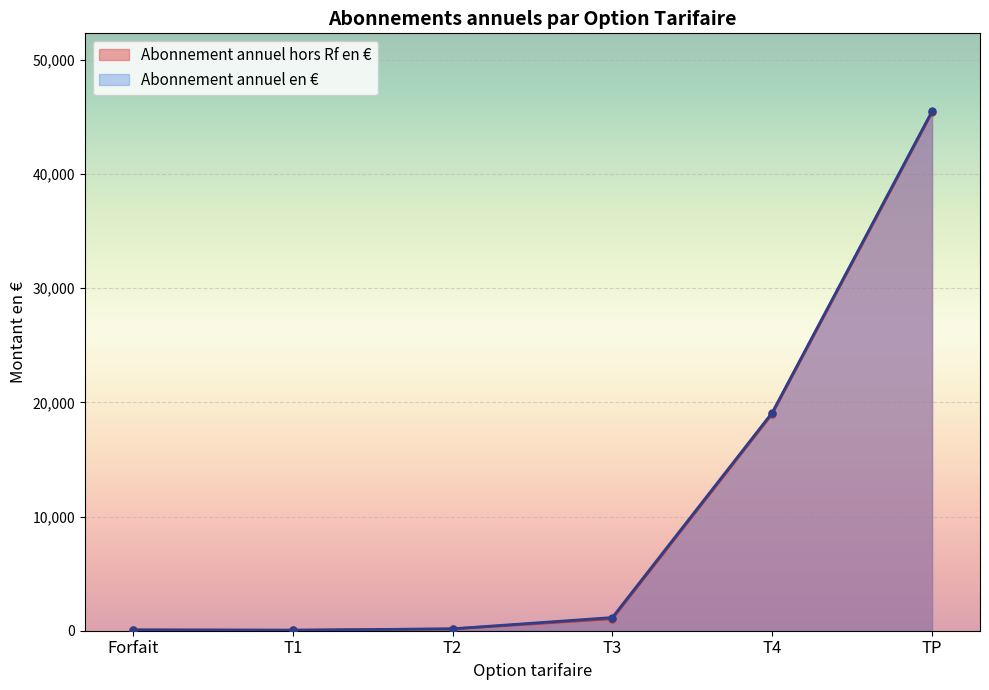

Count the number of categories in the chart.

6